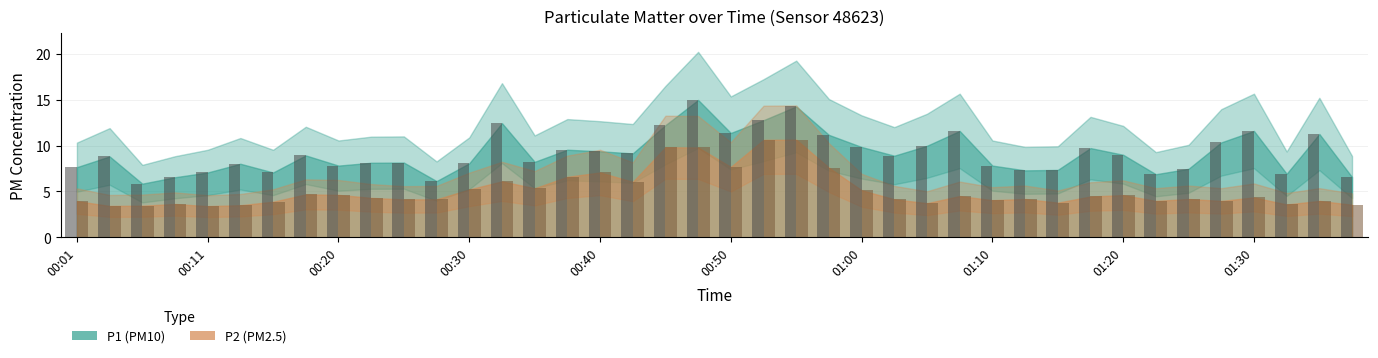

What is the smallest value displayed?

3.4